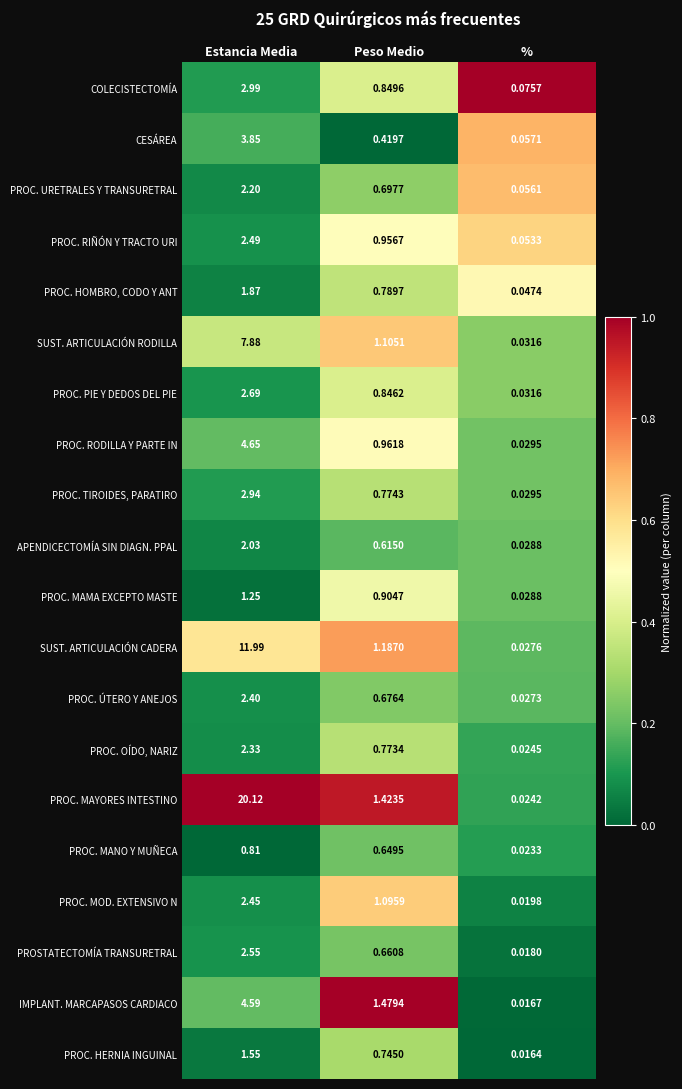

Where is PROC. ÚTERO Y ANEJOS nearest to the value 1?

Peso Medio